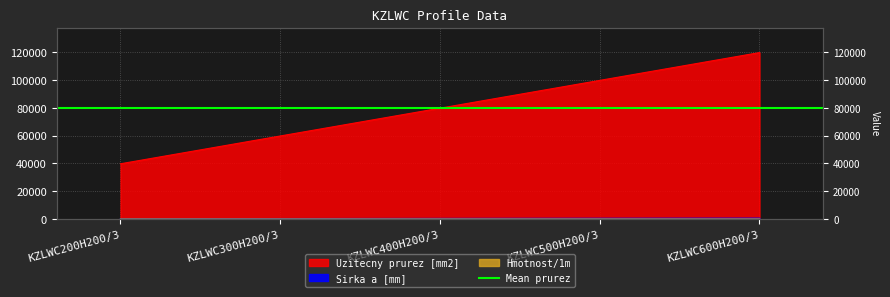

How many values in the Sirka a [mm] series are below 79800?

2